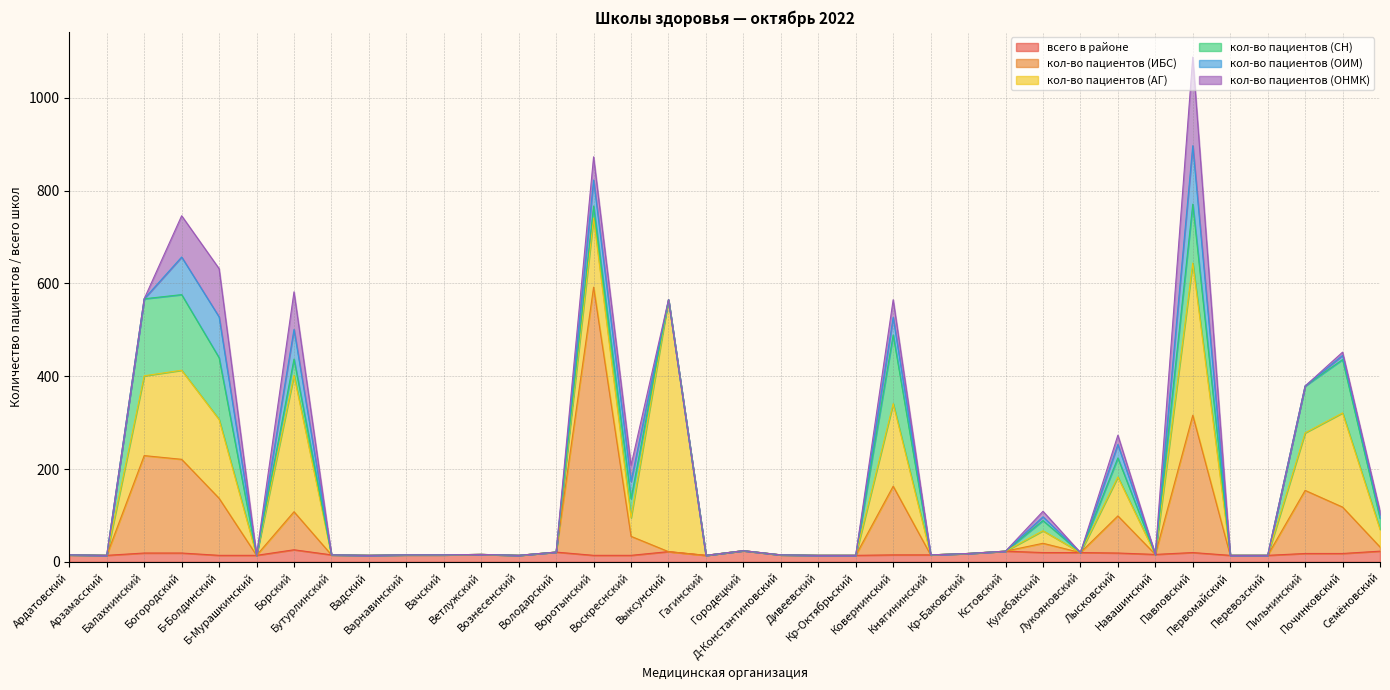

At which label does всего в районе reach its peak?

Борский